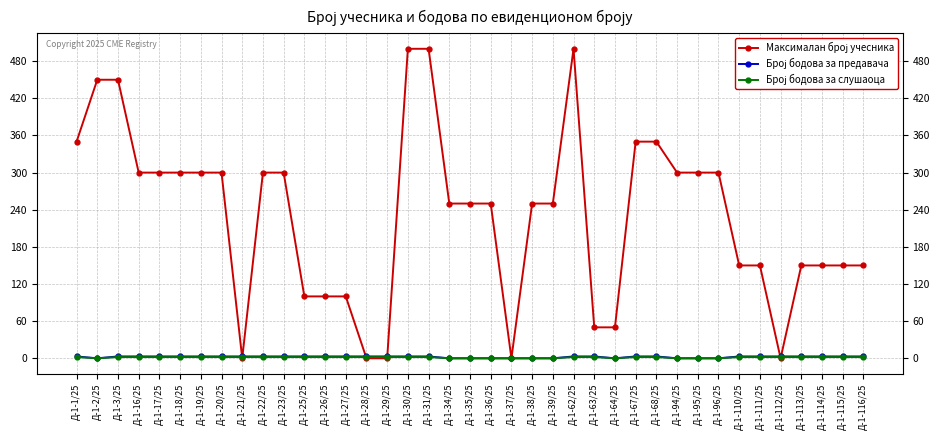

What is the greatest value displayed?

500